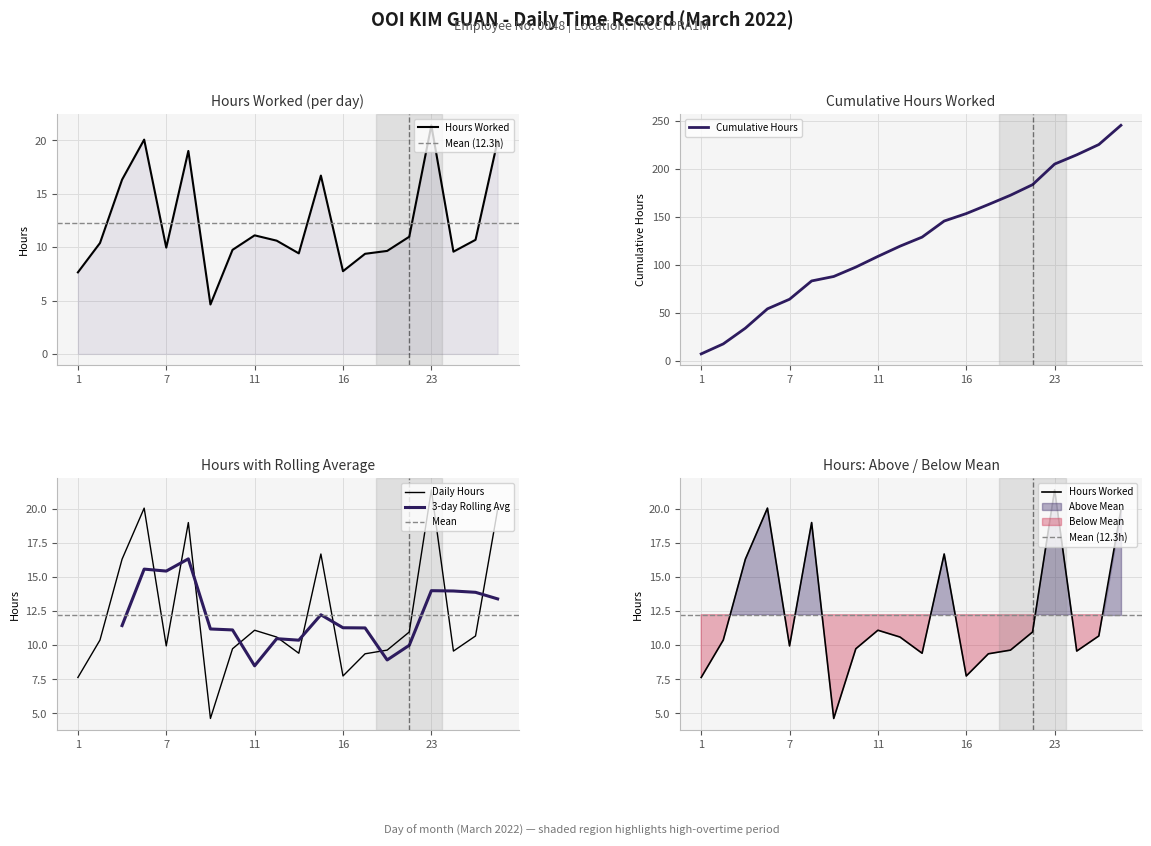

Does the chart display data point markers on the line(s)?

No